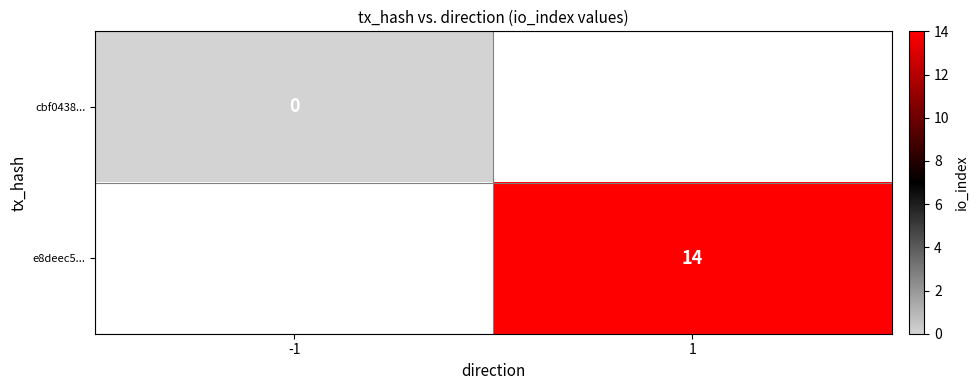

True or false: e8deec5... has a value of 14 at 1.

True